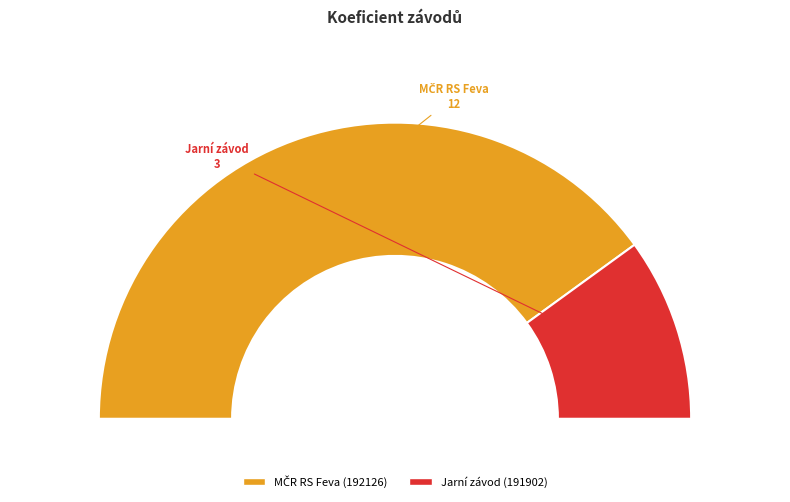

Is it true that 192126 is 80% of the pie?

True